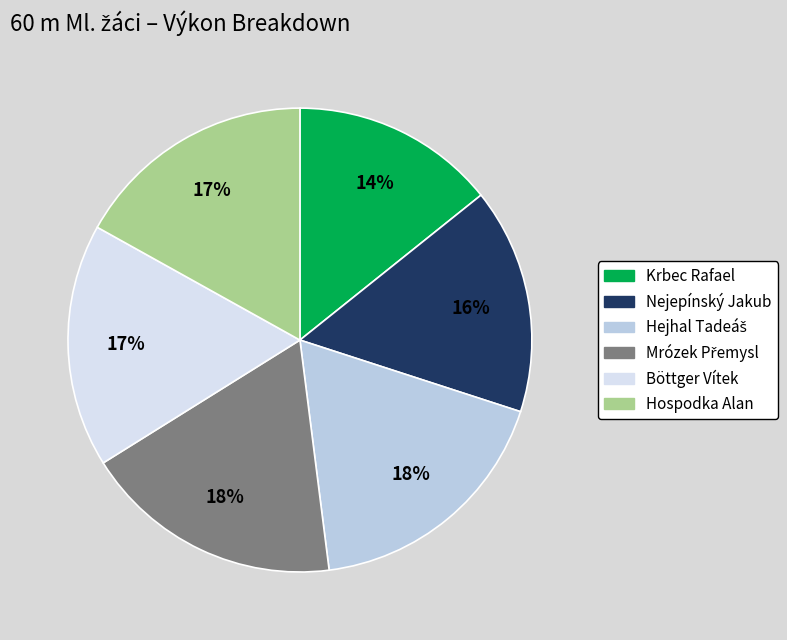

Does any single category account for the majority?

No